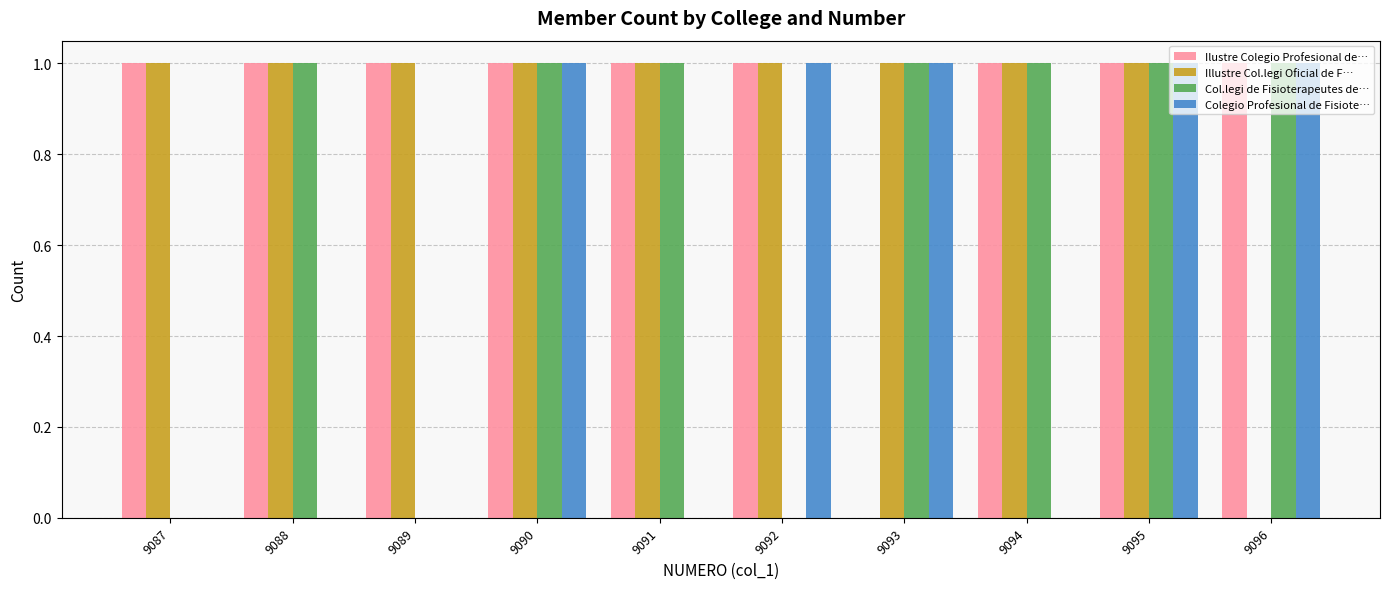

What is the total value across all series at 9094?

3